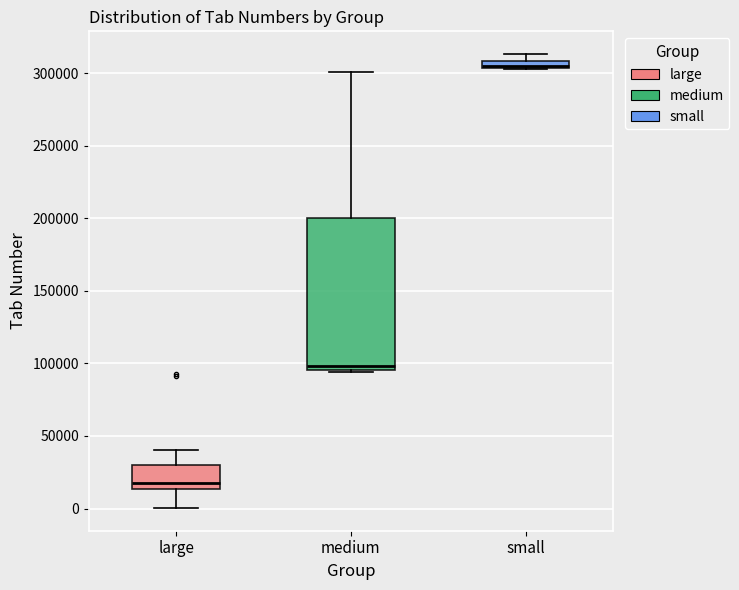

Which box is the tallest, from its lower edge to its upper edge?

medium